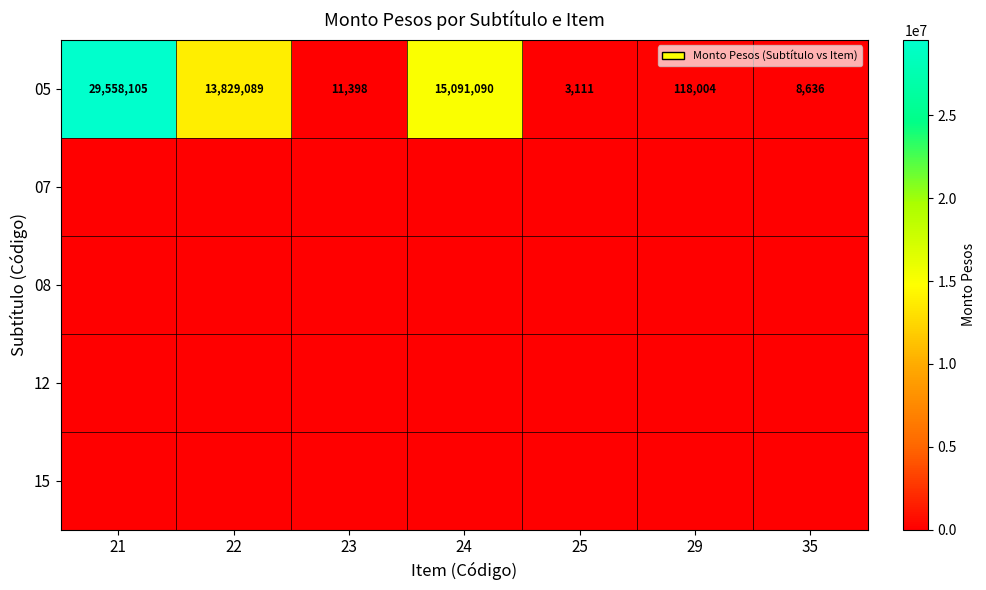

What is the highest value of the 05 series?

29558105